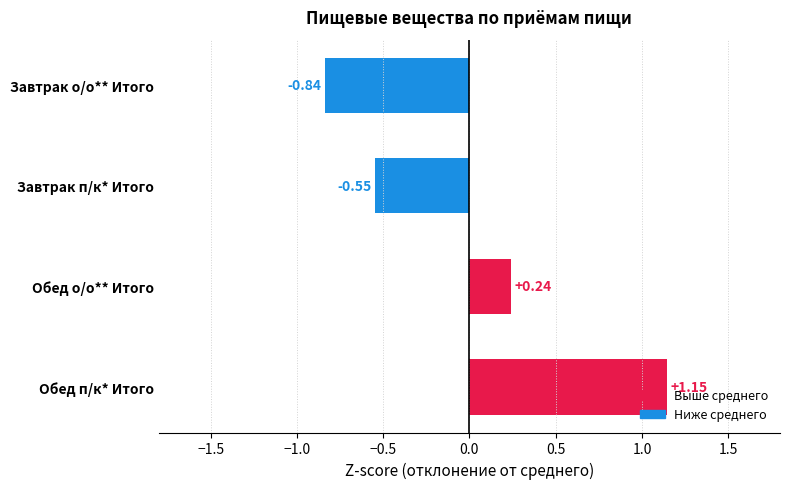

What is the difference between the maximum and minimum values?

2.0